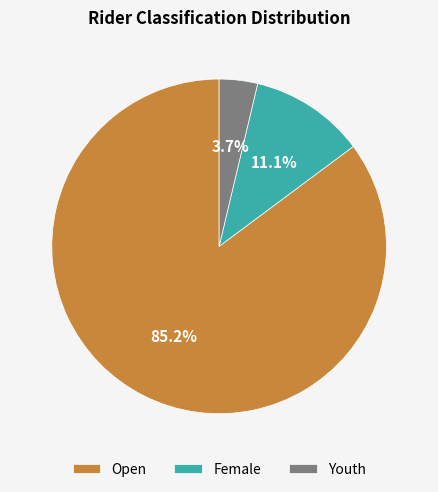

Does Open account for over 50% of the chart?

Yes